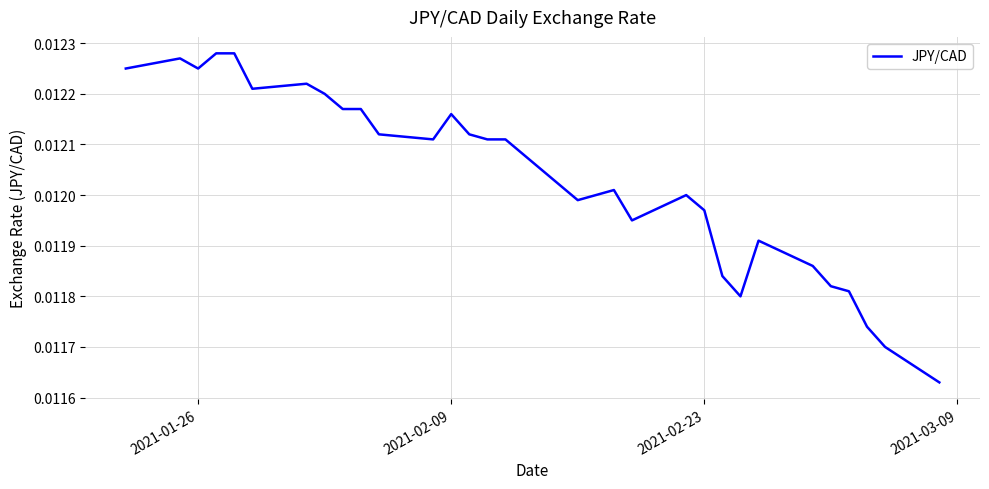

Where is the first local minimum?

2021-01-26